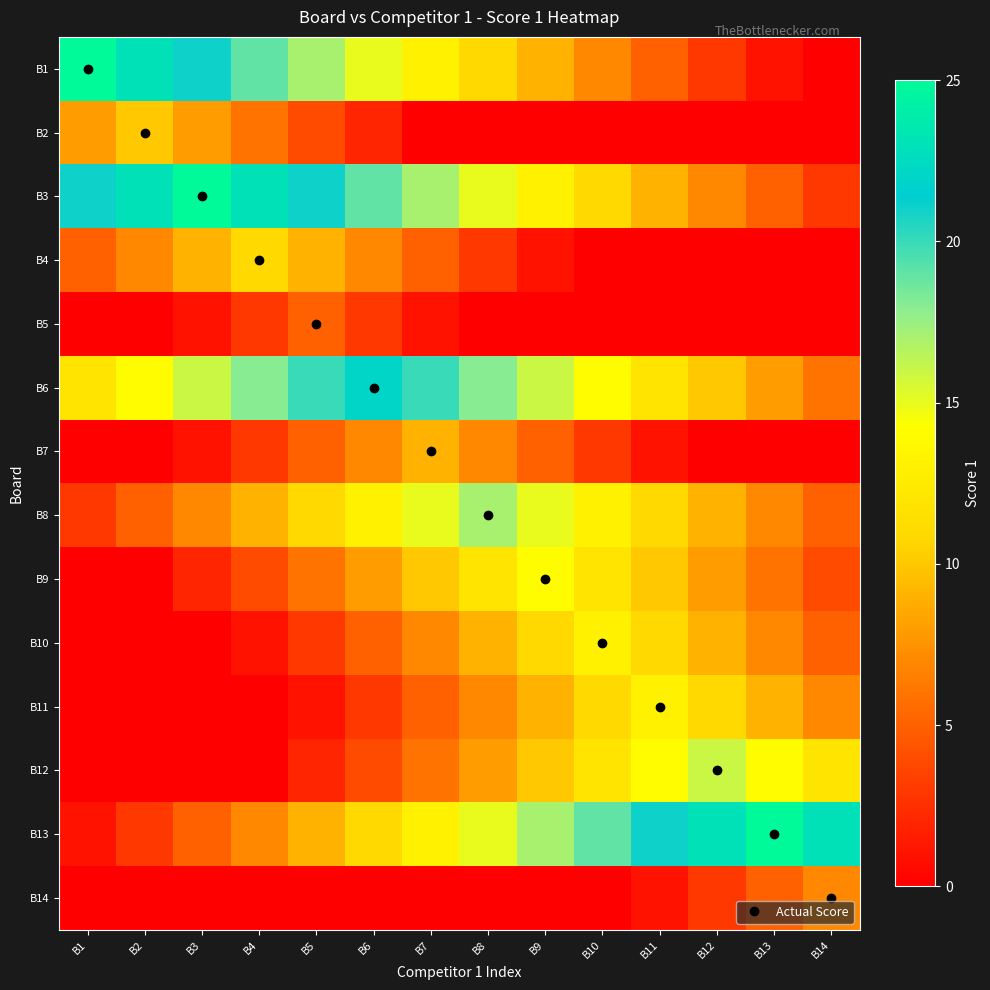

Which series has the largest total across all categories?

B3